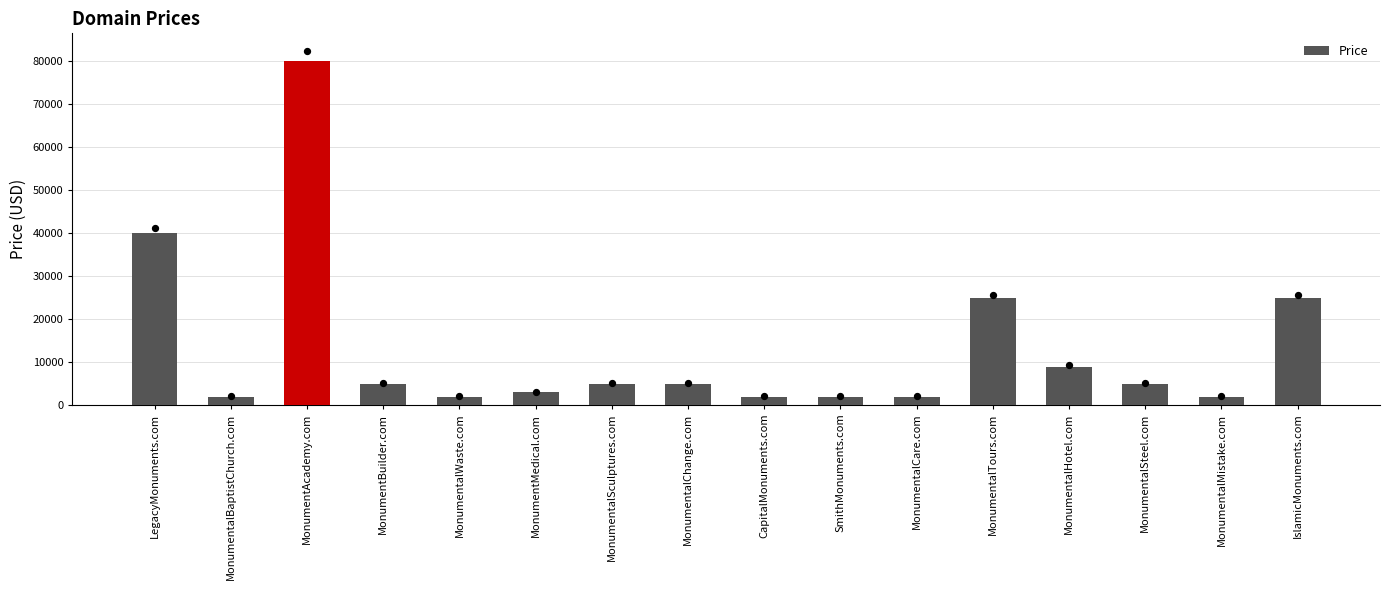

Which has a higher value, MonumentalBaptistChurch.com or MonumentalMistake.com?

MonumentalBaptistChurch.com